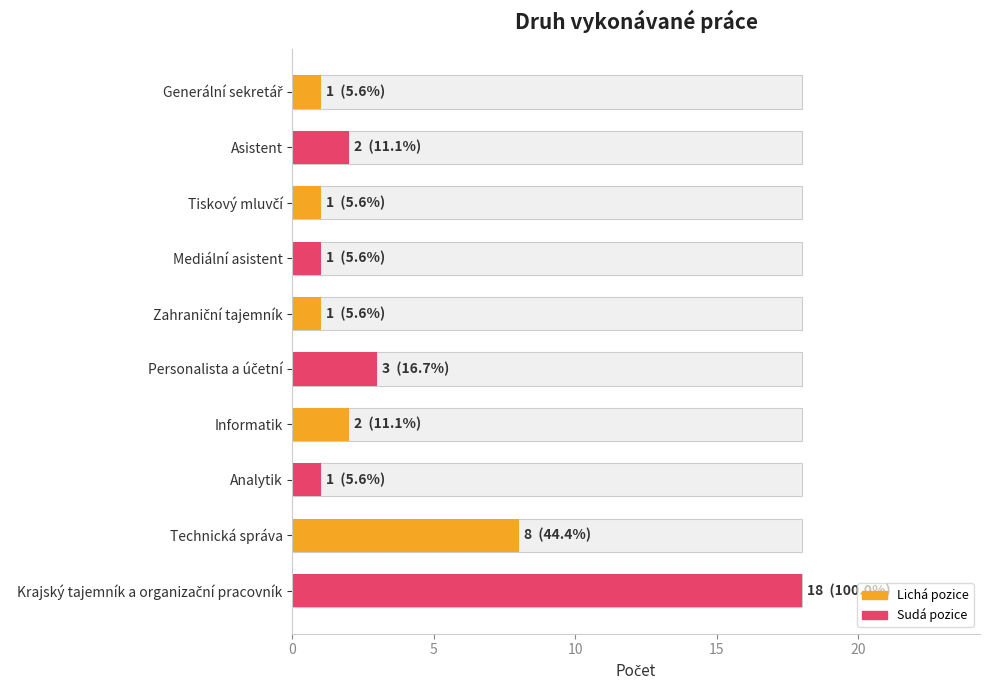

Reading left to right, transcribe all the data shown in this chart.

1	2	1	1	1	3	2	1	8	18